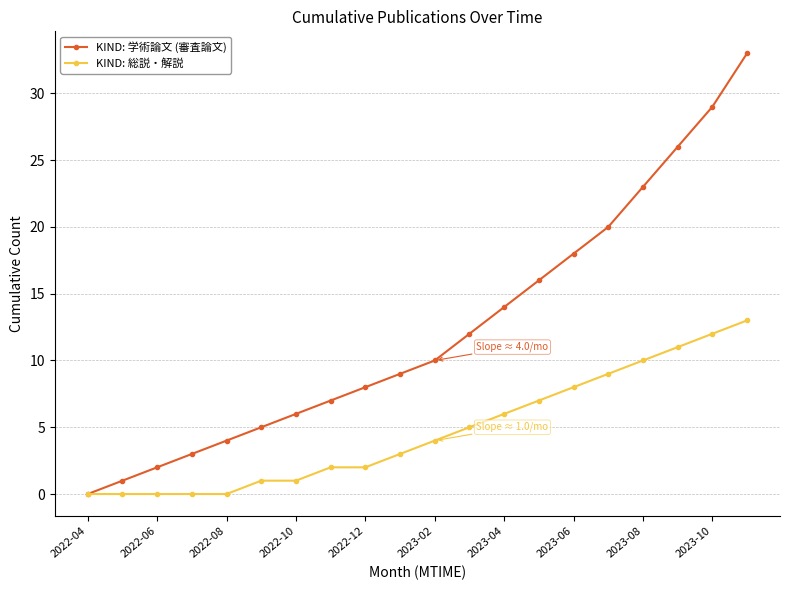

What is the highest value of the KIND: 学術論文 (審査論文) series?

33